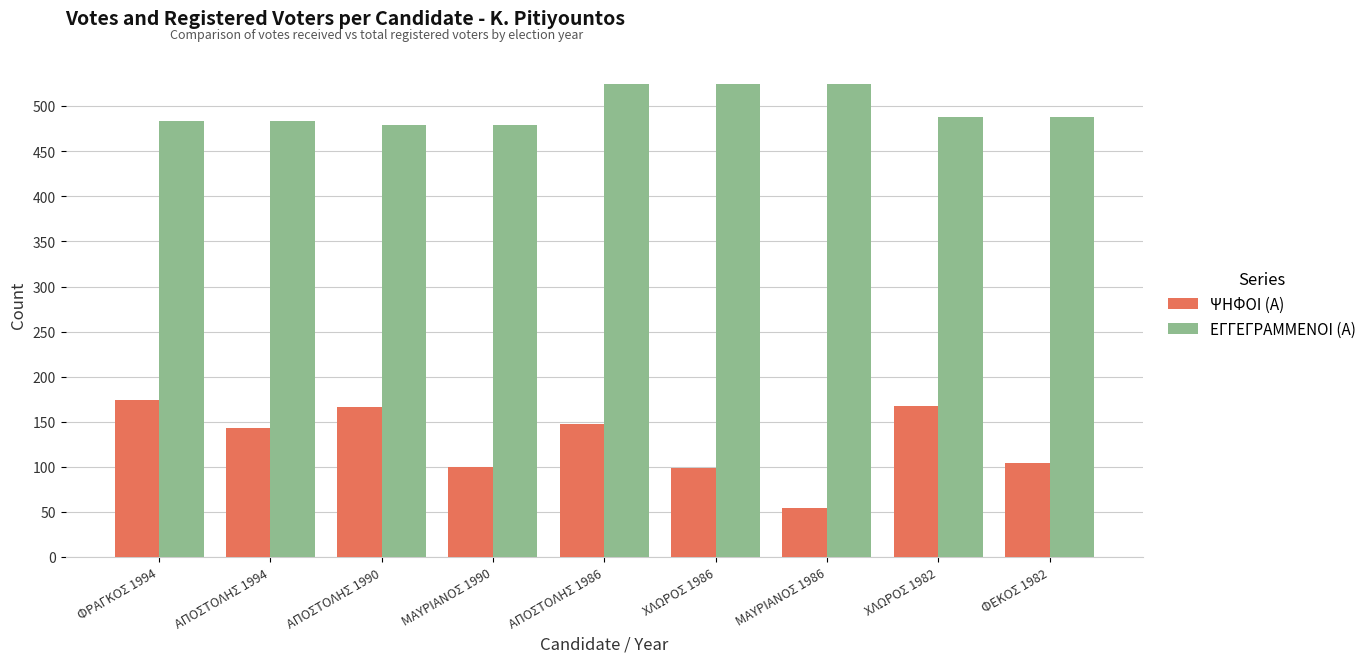

What is the label of the 3rd bar from the right?

ΜΑΥΡΙΑΝΟΣ 1986